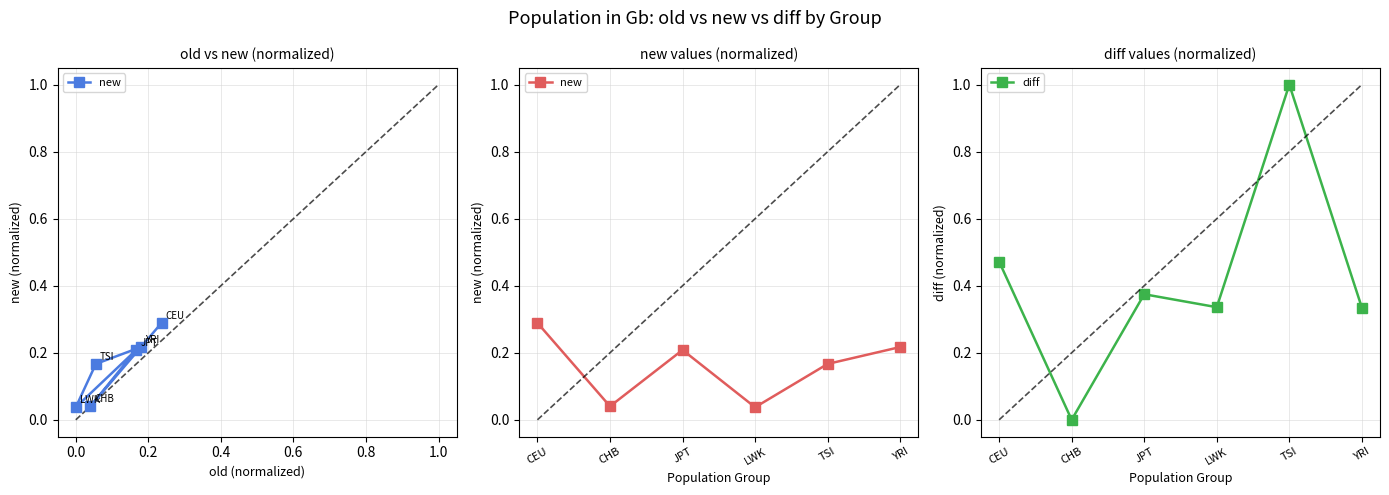

How many interior local valleys does the new series have?

2